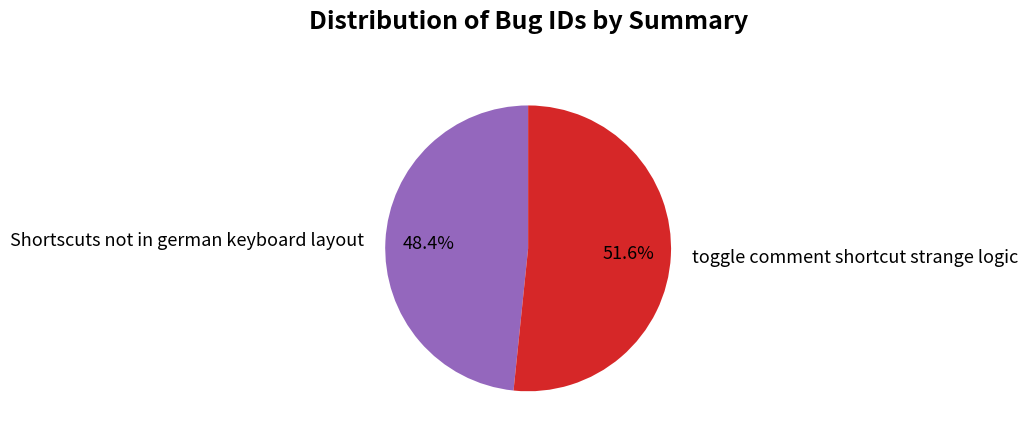

Which slice is the largest?

toggle comment shortcut strange logic